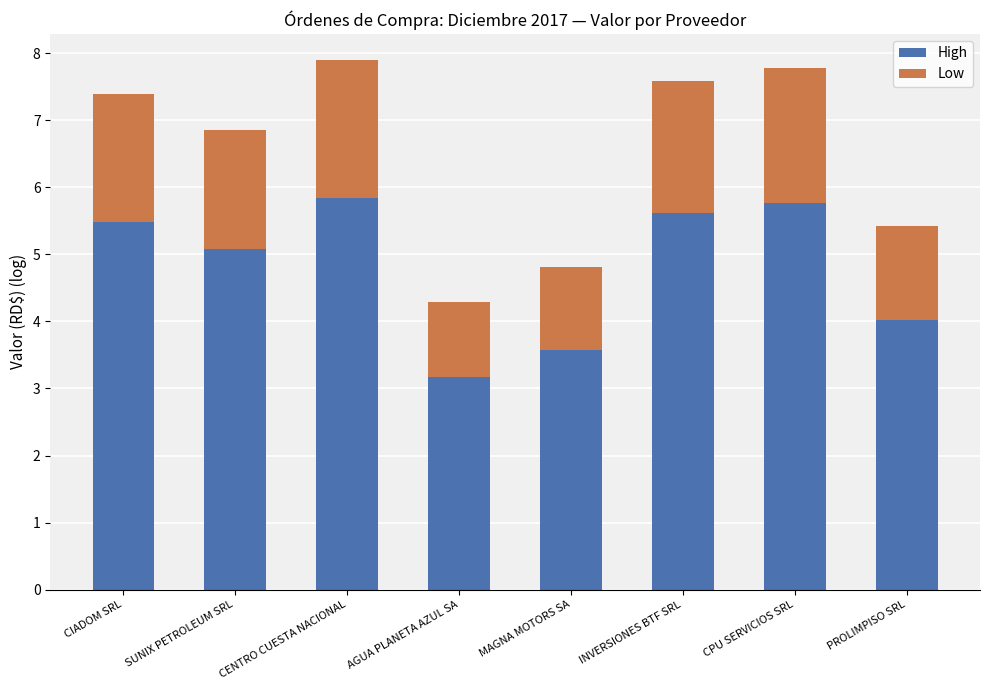

True or false: High has a value of 1.5 at MAGNA MOTORS SA.

False